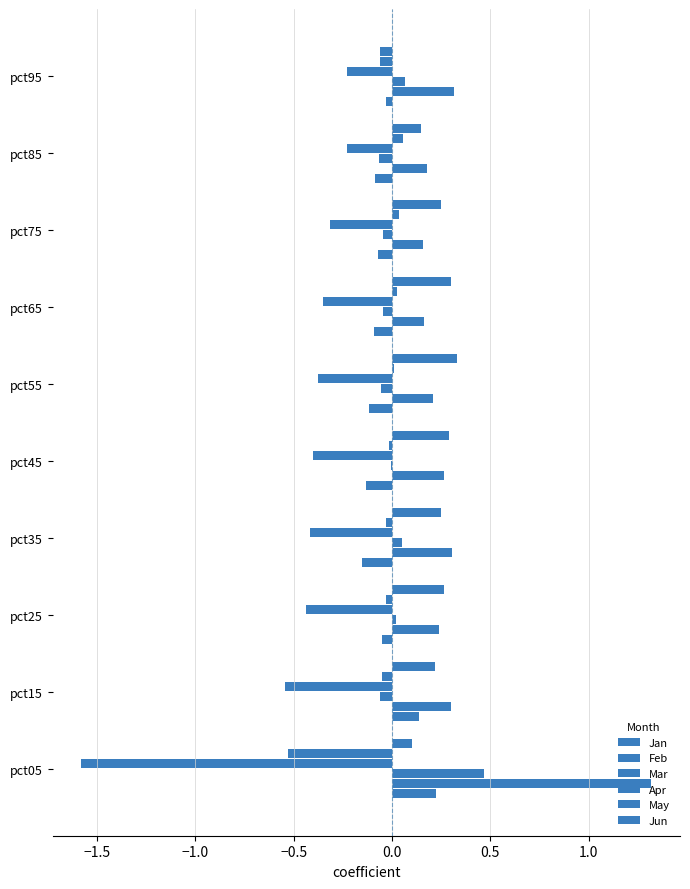

Count the number of categories in the chart.

10